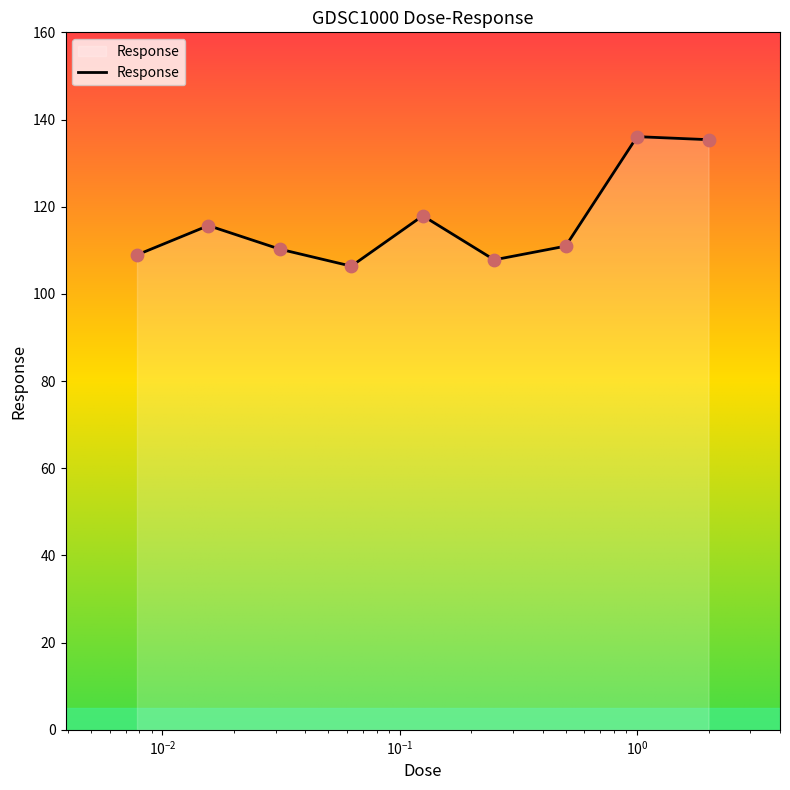

What is the difference between the maximum and minimum values?

29.7